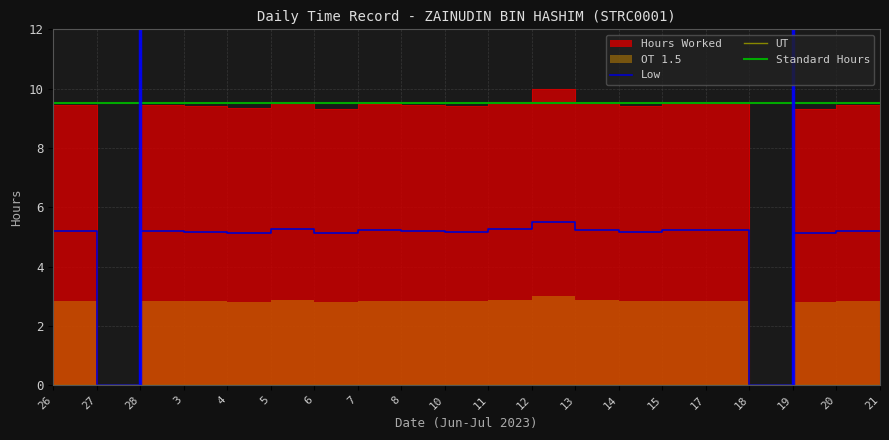

What position from the left is 5?

6